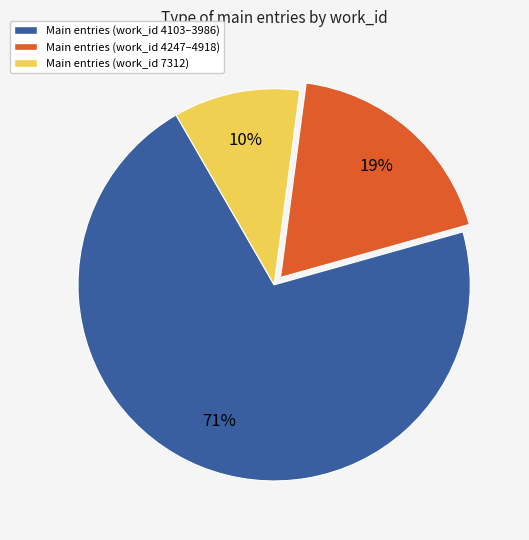

Which slice is the largest?

Main entries (work_id 4103–3986)